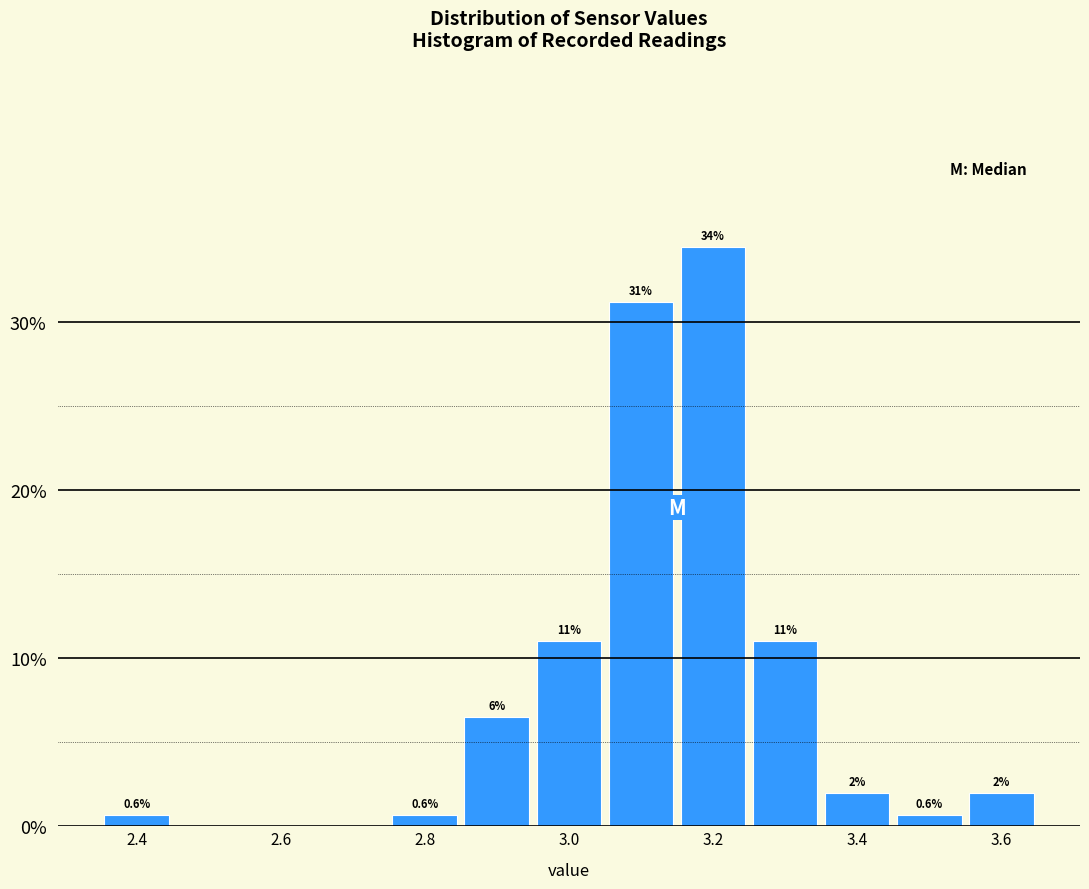

Over which range of the x-axis is the bar tallest?

3.15 to 3.25